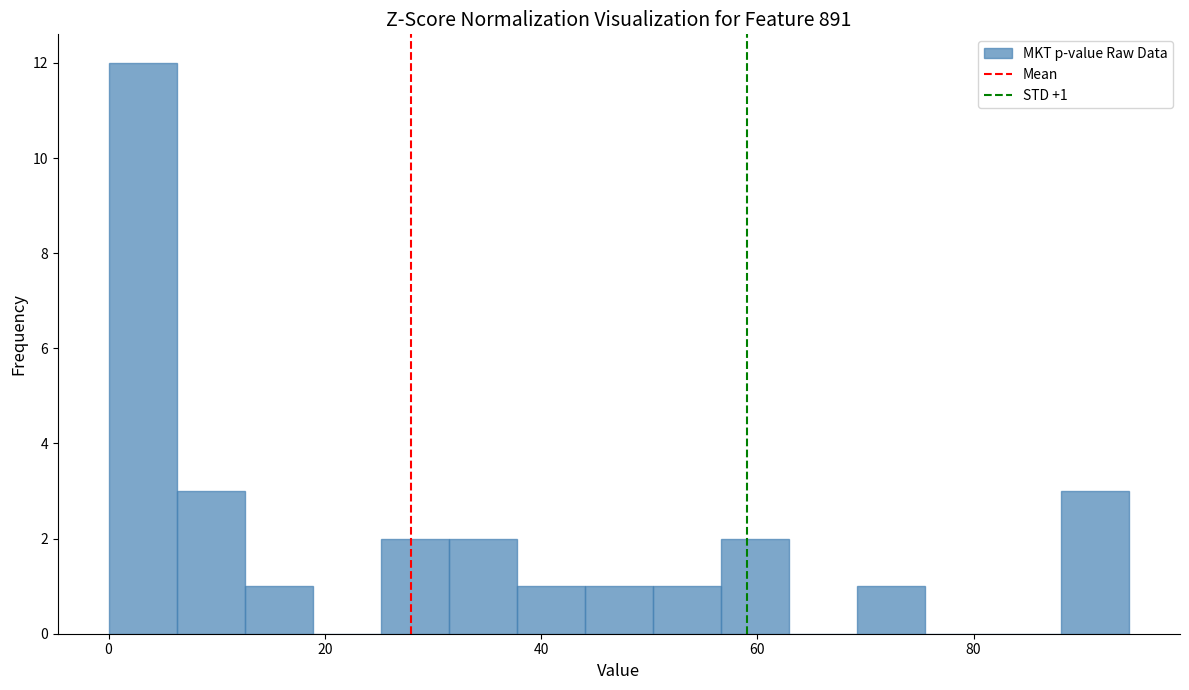

Read against the x-axis, roughly where is the centre of the tallest bar?

4